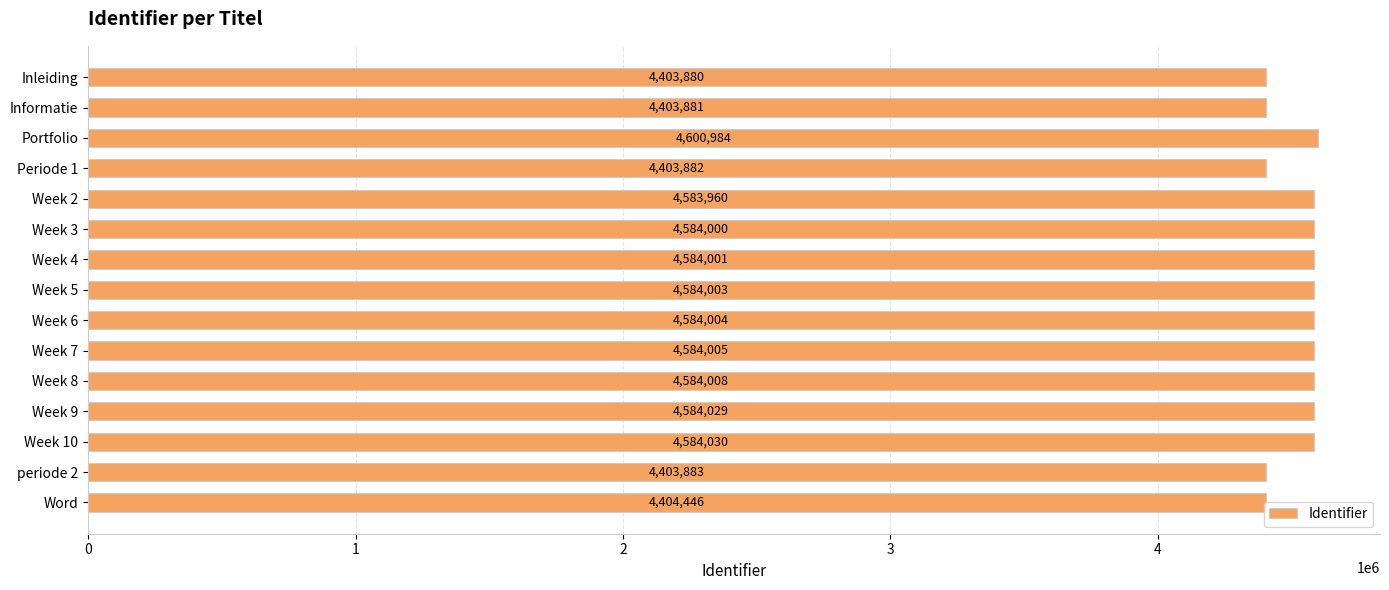

List the labels in order of value, smallest first.

Inleiding, Informatie, Periode 1, periode 2, Word, Week 2, Week 3, Week 4, Week 5, Week 6, Week 7, Week 8, Week 9, Week 10, Portfolio